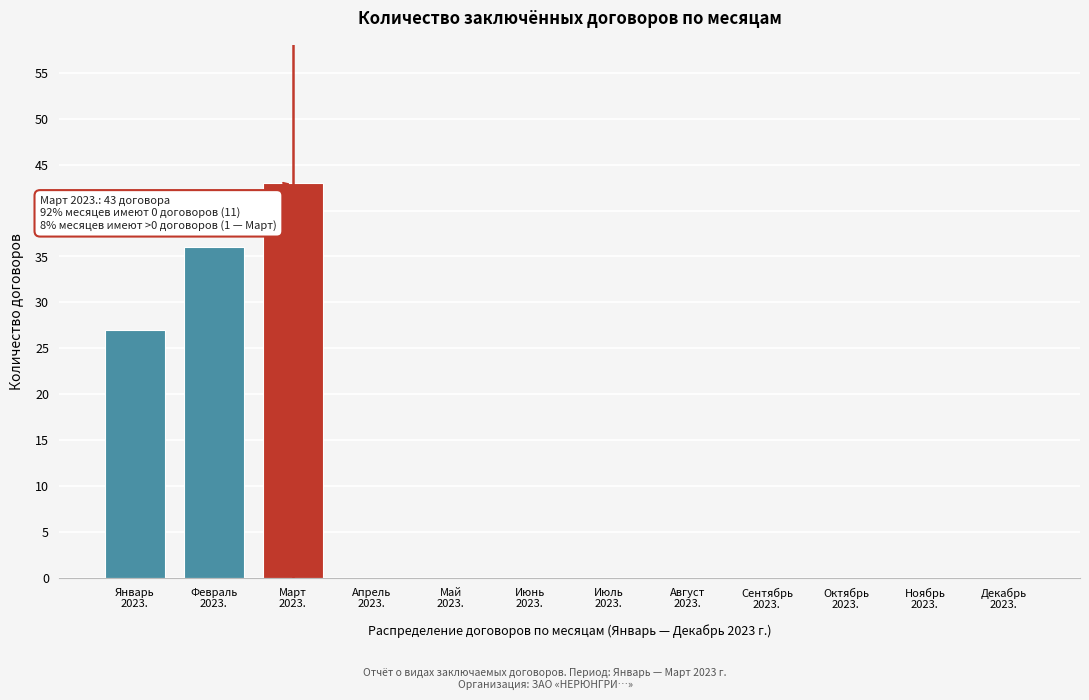

What is the sum of all values?

106